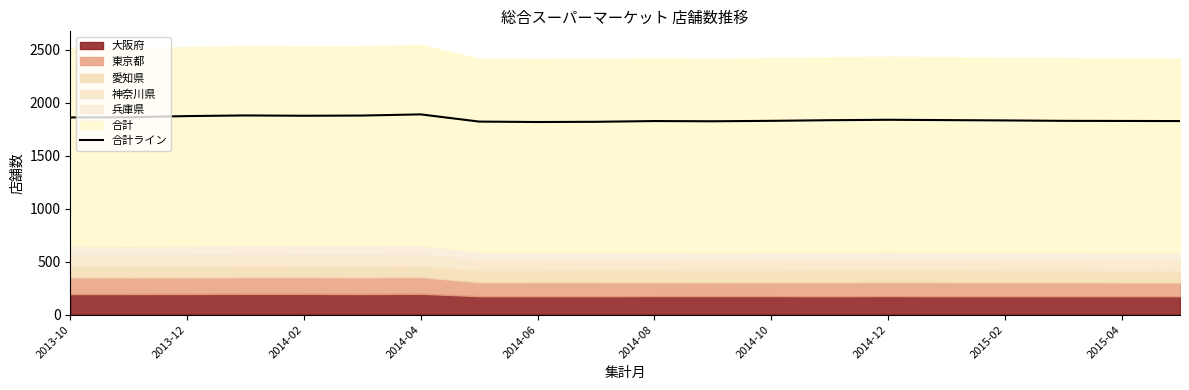

What is the minimum value for 合計ライン?

1817